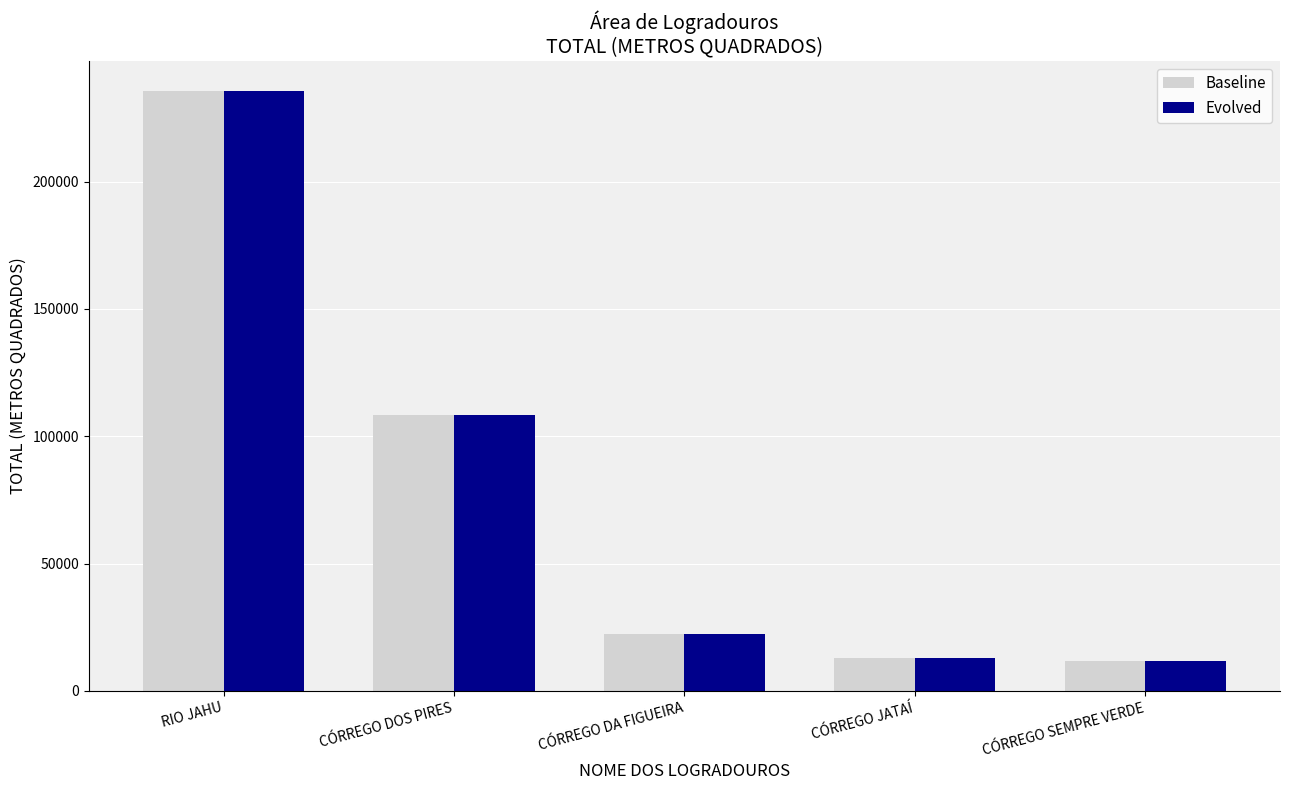

What is the average value of the Baseline series?

78204.4